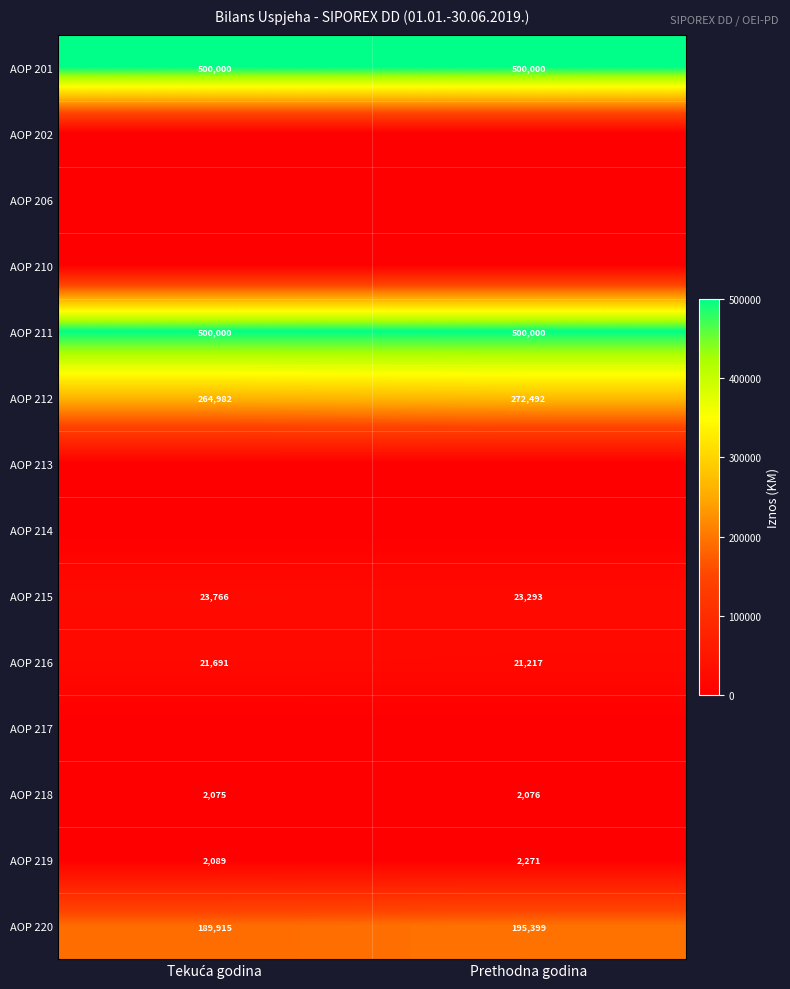

What is the total value across all series at Prethodna godina?

1516748